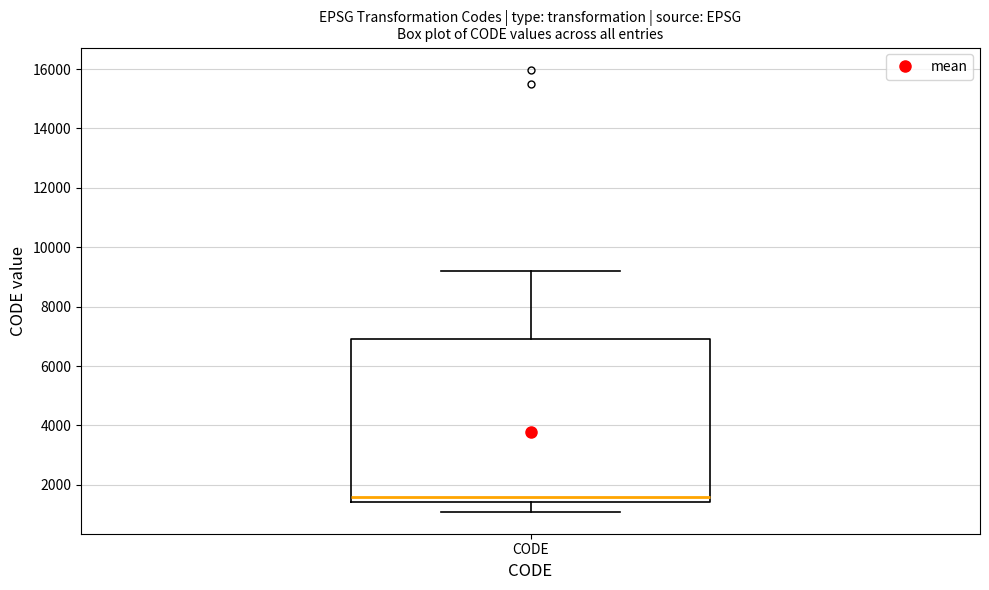

Transcribe this box plot: give where the median line is, the range the box spans, and where the two whiskers end, as read against the y-axis. The values are not printed on the chart, so give them approximately, as read against the axis.

median 1600, box 1400 to 6800, whiskers 1200 to 9200